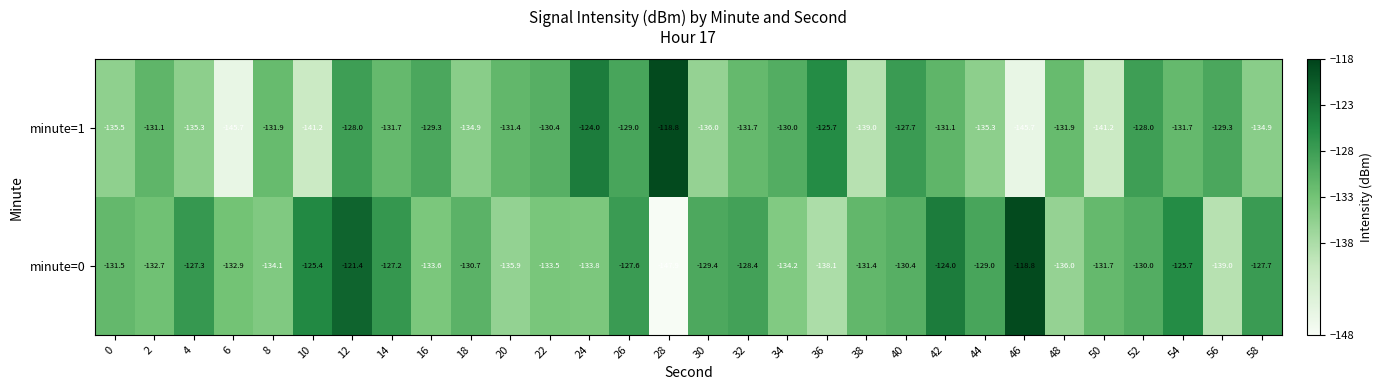

Is it true that minute=1 equals -135.3 at 4?

True